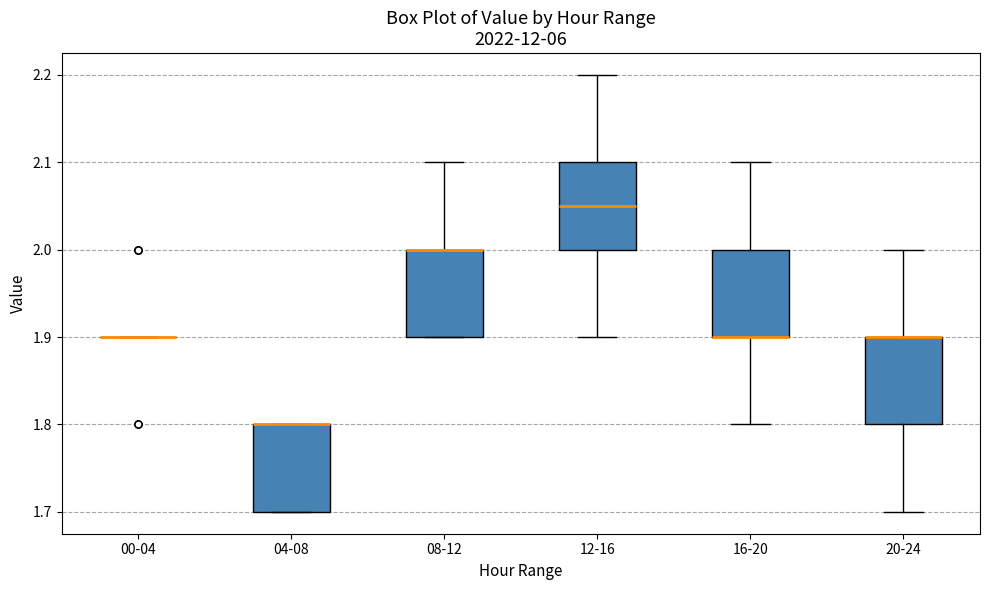

Reading left to right, transcribe this box plot: for each box, give where its median line is, the range the box spans, and where its two whiskers end, as read against the y-axis. The values are not printed on the chart, so give them approximately, as read against the axis.

00-04: box collapsed to a line at 1.90, whiskers 1.90 to 1.90
04-08: median 1.80 (drawn on the box's upper edge), box 1.70 to 1.80, whiskers 1.70 to 1.80
08-12: median 2.00 (drawn on the box's upper edge), box 1.90 to 2.00, whiskers 1.90 to 2.10
12-16: median 2.05, box 2.00 to 2.10, whiskers 1.90 to 2.20
16-20: median 1.90 (drawn on the box's lower edge), box 1.90 to 2.00, whiskers 1.80 to 2.10
20-24: median 1.90 (drawn on the box's upper edge), box 1.80 to 1.90, whiskers 1.70 to 2.00